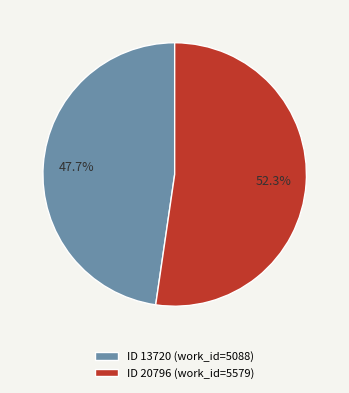

Is there a majority slice in this chart?

Yes